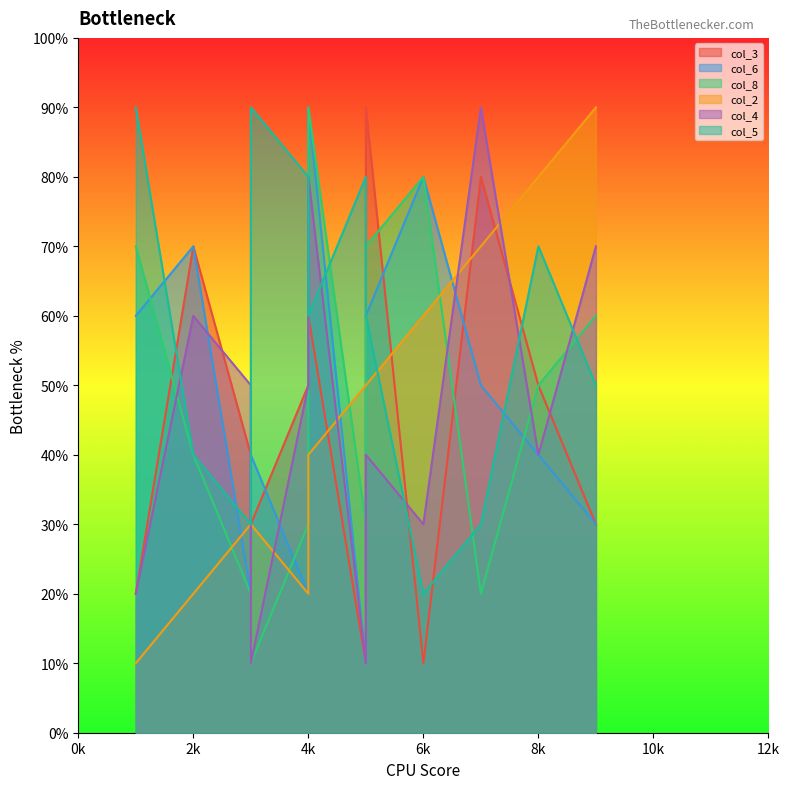

How many times do col_6 and col_4 cross each other?

5